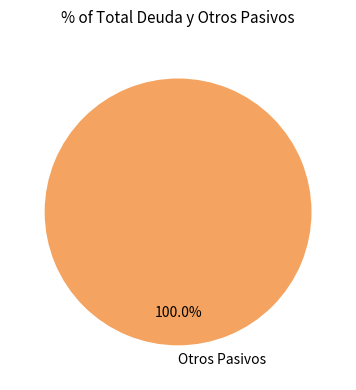

Rank the categories by value from highest to lowest.

Otros Pasivos